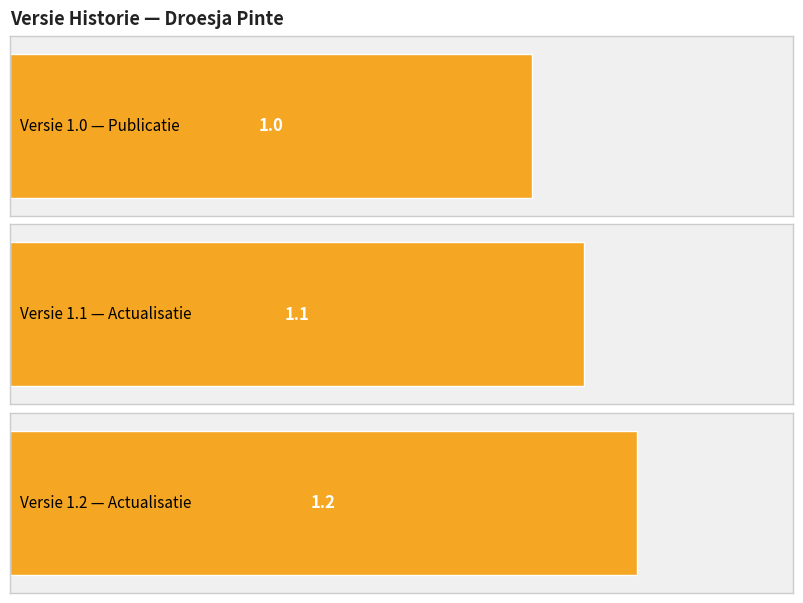

How many bars are there in total?

3